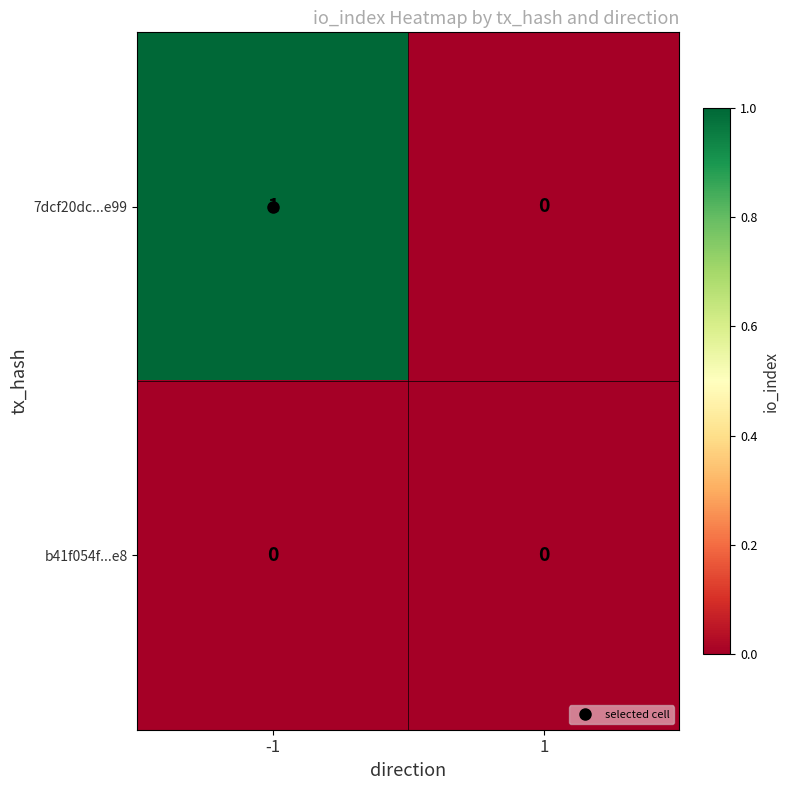

Rank the series by their maximum value, from highest to lowest.

7dcf20dc...e99, b41f054f...e8